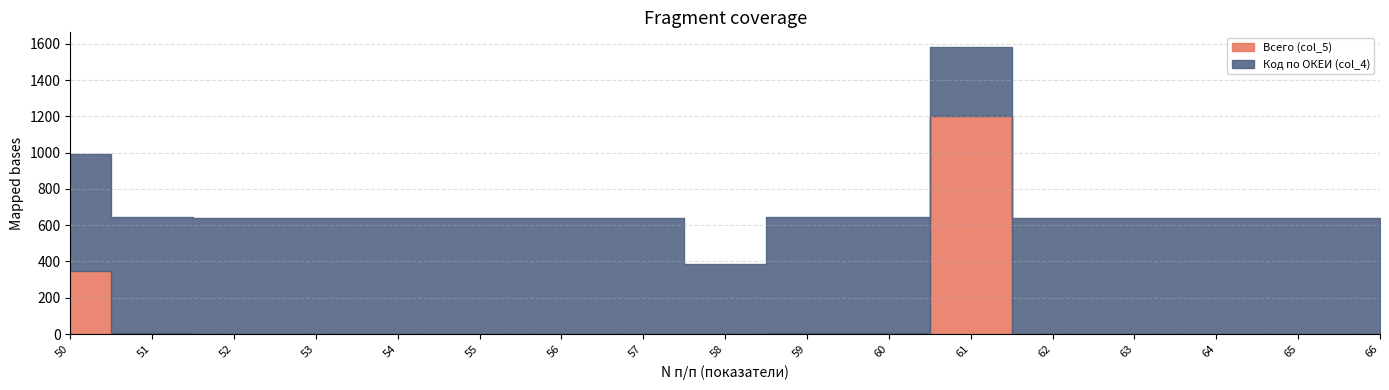

What are all the series names shown in the legend?

Всего (col_5), Код по ОКЕИ (col_4)